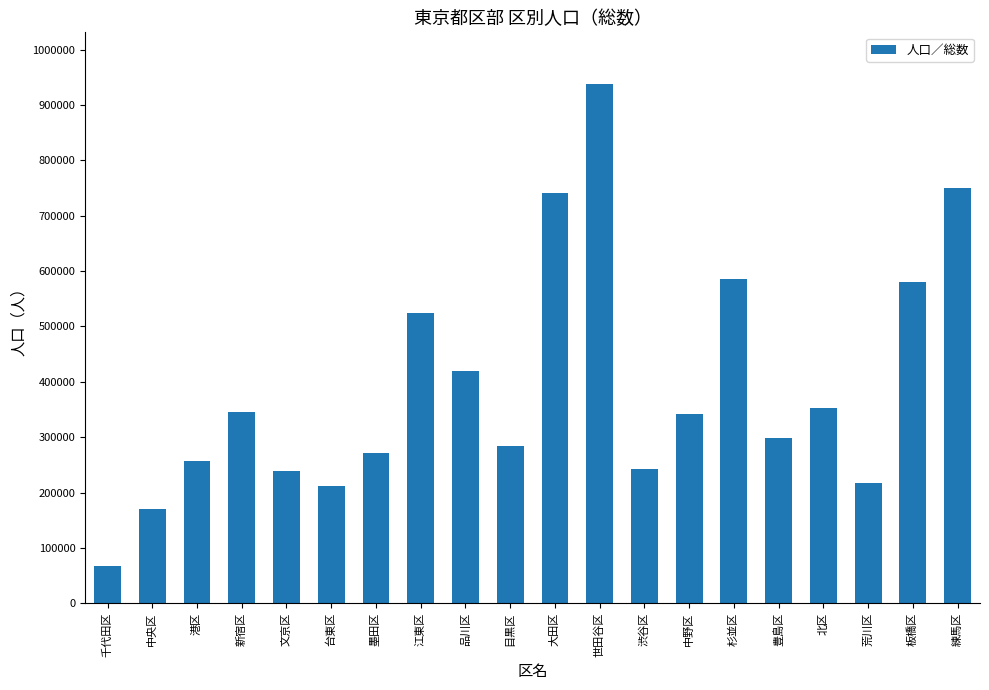

Which label corresponds to the largest value in the chart?

世田谷区